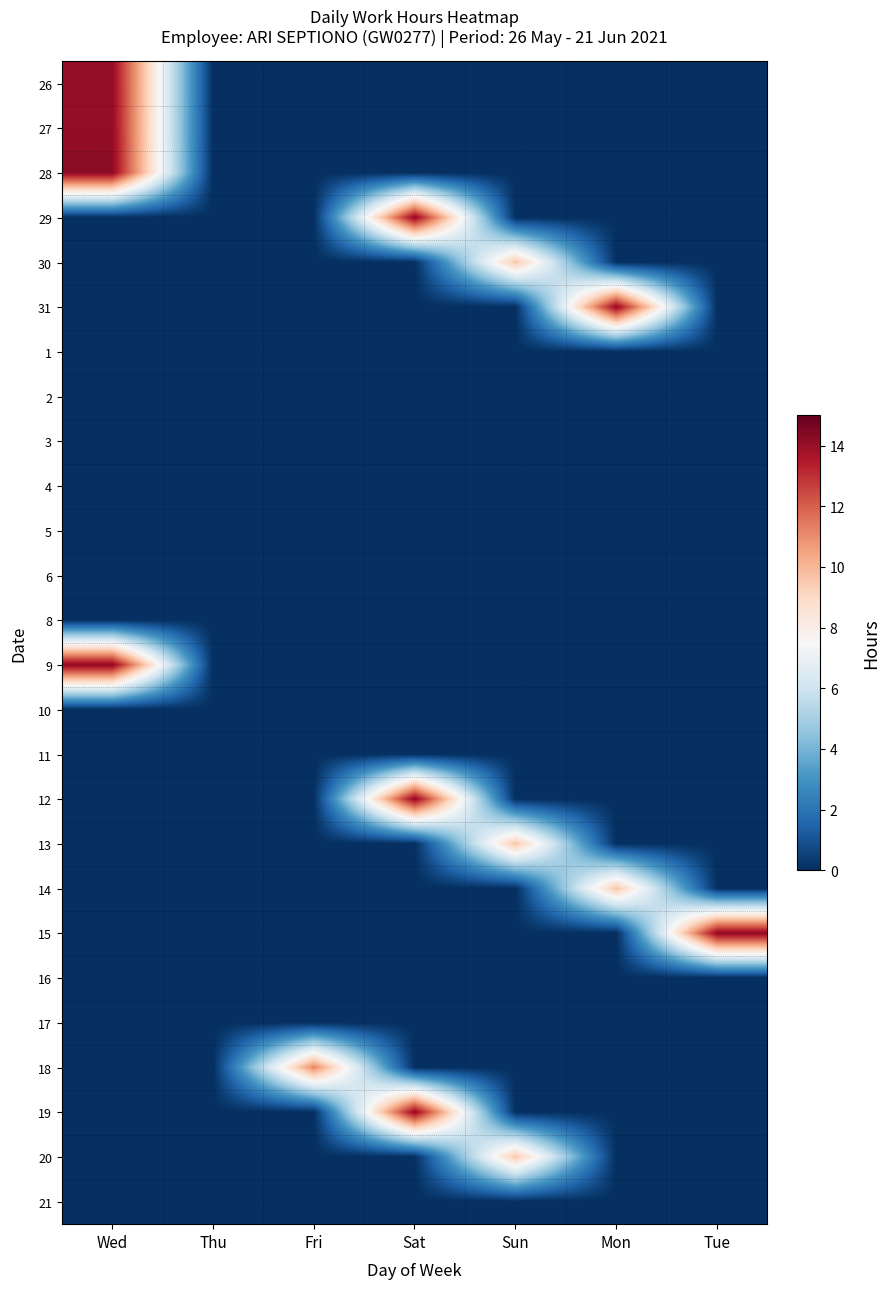

Reading right to left, extract all data points from this chart.

26: Tue=0.0	Mon=0.0	Sun=0.0	Sat=0.0	Fri=0.0	Thu=0.0	Wed=14.1
27: Tue=0.0	Mon=0.0	Sun=0.0	Sat=0.0	Fri=0.0	Thu=0.0	Wed=14.1
28: Tue=0.0	Mon=0.0	Sun=0.0	Sat=0.0	Fri=0.0	Thu=0.0	Wed=14.2
29: Tue=0.0	Mon=0.0	Sun=0.0	Sat=14.2	Fri=0.0	Thu=0.0	Wed=0.0
30: Tue=0.0	Mon=0.0	Sun=9.7	Sat=0.0	Fri=0.0	Thu=0.0	Wed=0.0
31: Tue=0.0	Mon=14.1	Sun=0.0	Sat=0.0	Fri=0.0	Thu=0.0	Wed=0.0
1: Tue=0.0	Mon=0.0	Sun=0.0	Sat=0.0	Fri=0.0	Thu=0.0	Wed=0.0
2: Tue=0.0	Mon=0.0	Sun=0.0	Sat=0.0	Fri=0.0	Thu=0.0	Wed=0.0
3: Tue=0.0	Mon=0.0	Sun=0.0	Sat=0.0	Fri=0.0	Thu=0.0	Wed=0.0
4: Tue=0.0	Mon=0.0	Sun=0.0	Sat=0.0	Fri=0.0	Thu=0.0	Wed=0.0
5: Tue=0.0	Mon=0.0	Sun=0.0	Sat=0.0	Fri=0.0	Thu=0.0	Wed=0.0
6: Tue=0.0	Mon=0.0	Sun=0.0	Sat=0.0	Fri=0.0	Thu=0.0	Wed=0.0
8: Tue=0.0	Mon=0.0	Sun=0.0	Sat=0.0	Fri=0.0	Thu=0.0	Wed=0.0
9: Tue=0.0	Mon=0.0	Sun=0.0	Sat=0.0	Fri=0.0	Thu=0.0	Wed=14.2
10: Tue=0.0	Mon=0.0	Sun=0.0	Sat=0.0	Fri=0.0	Thu=0.0	Wed=0.0
11: Tue=0.0	Mon=0.0	Sun=0.0	Sat=0.0	Fri=0.0	Thu=0.0	Wed=0.0
12: Tue=0.0	Mon=0.0	Sun=0.0	Sat=14.2	Fri=0.0	Thu=0.0	Wed=0.0
13: Tue=0.0	Mon=0.0	Sun=9.7	Sat=0.0	Fri=0.0	Thu=0.0	Wed=0.0
14: Tue=0.0	Mon=9.7	Sun=0.0	Sat=0.0	Fri=0.0	Thu=0.0	Wed=0.0
15: Tue=14.2	Mon=0.0	Sun=0.0	Sat=0.0	Fri=0.0	Thu=0.0	Wed=0.0
16: Tue=0.0	Mon=0.0	Sun=0.0	Sat=0.0	Fri=0.0	Thu=0.0	Wed=0.0
17: Tue=0.0	Mon=0.0	Sun=0.0	Sat=0.0	Fri=0.0	Thu=0.0	Wed=0.0
18: Tue=0.0	Mon=0.0	Sun=0.0	Sat=0.0	Fri=11.2	Thu=0.0	Wed=0.0
19: Tue=0.0	Mon=0.0	Sun=0.0	Sat=14.1	Fri=0.0	Thu=0.0	Wed=0.0
20: Tue=0.0	Mon=0.0	Sun=9.6	Sat=0.0	Fri=0.0	Thu=0.0	Wed=0.0
21: Tue=0.0	Mon=0.0	Sun=0.0	Sat=0.0	Fri=0.0	Thu=0.0	Wed=0.0